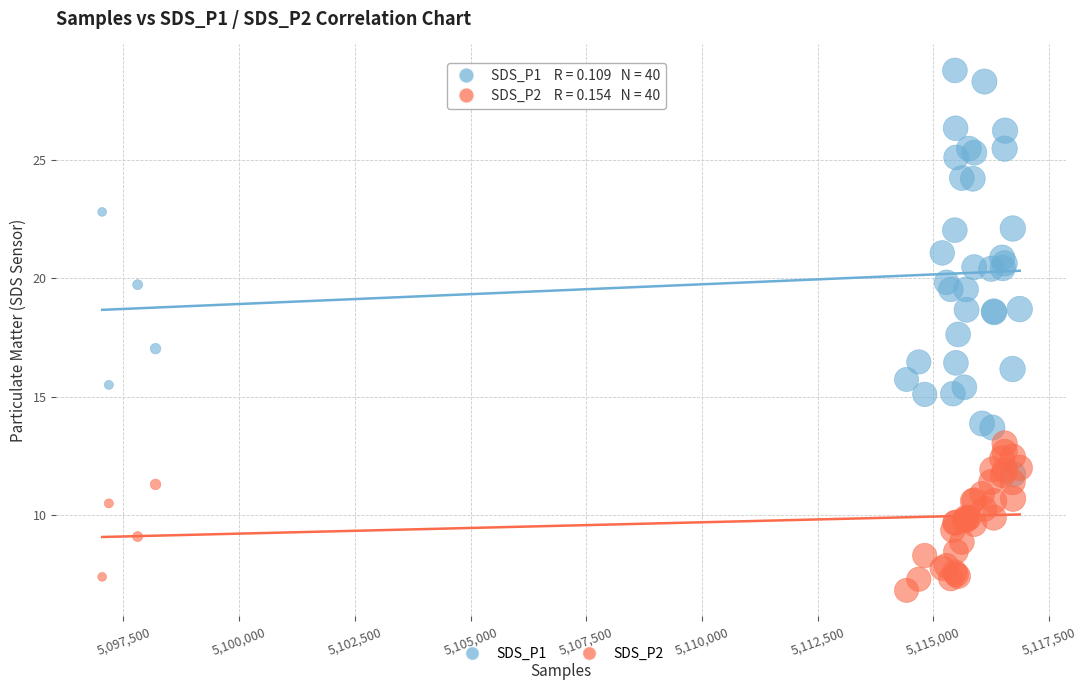

Which series contains the highest Y value?

SDS_P1